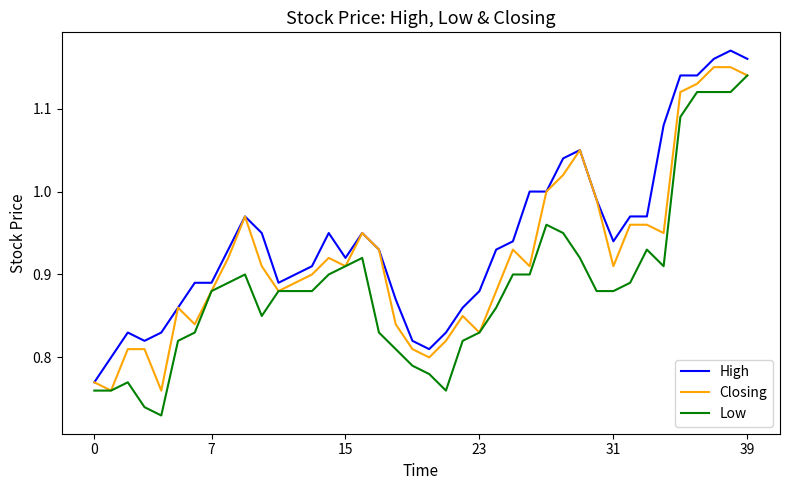

List the series in order of their overall mean, lowest first.

Low, Closing, High